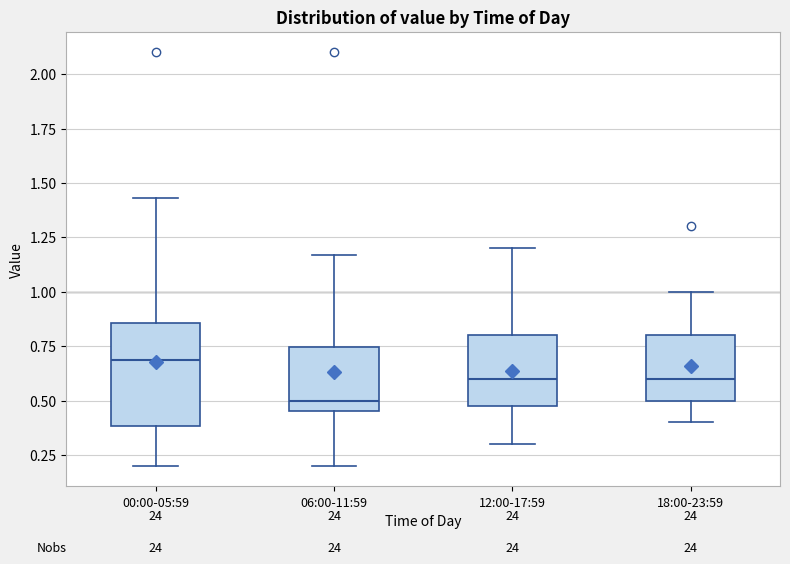

Reading left to right, transcribe this box plot: for each box, give where its median line is, the range the box spans, and where its two whiskers end, as read against the y-axis. The values are not printed on the chart, so give them approximately, as read against the axis.

00:00-05:59: median 0.70, box 0.40 to 0.85, whiskers 0.20 to 1.45
06:00-11:59: median 0.50, box 0.45 to 0.75, whiskers 0.20 to 1.15
12:00-17:59: median 0.60, box 0.50 to 0.80, whiskers 0.30 to 1.20
18:00-23:59: median 0.60, box 0.50 to 0.80, whiskers 0.40 to 1.00